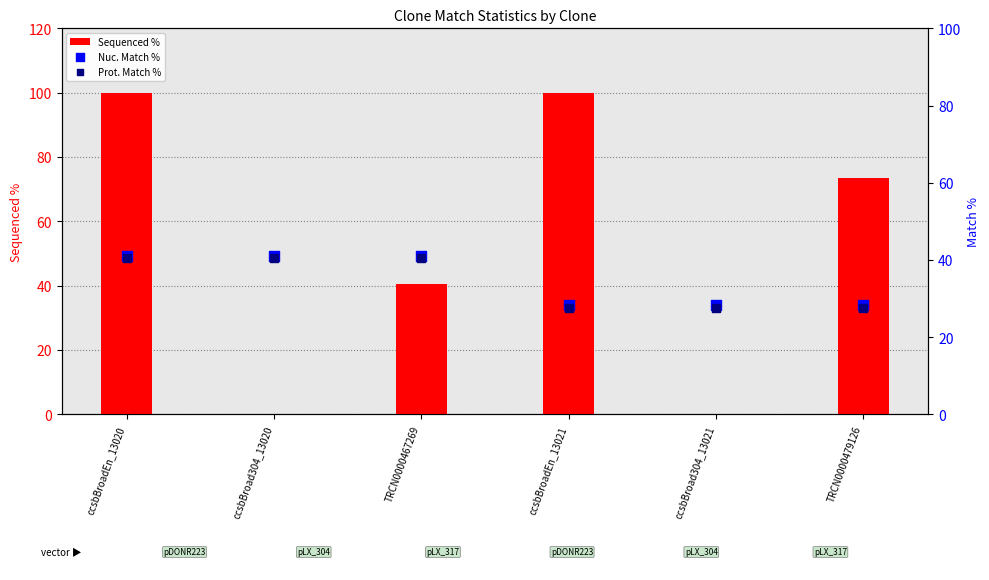

At how many categories does at least one series exceed 46?

3